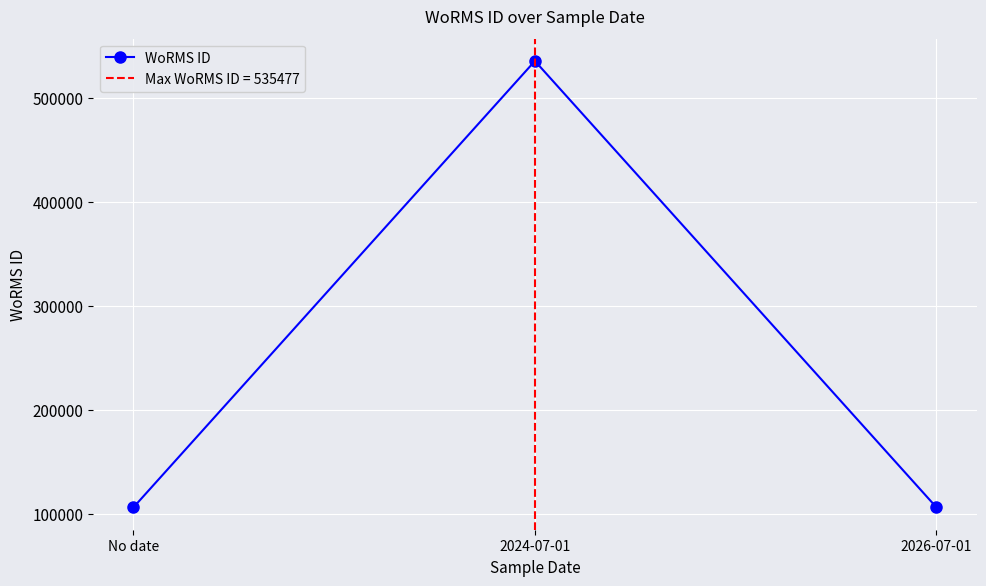

Is it true that the value at 2026-07-01 is 32503?

False